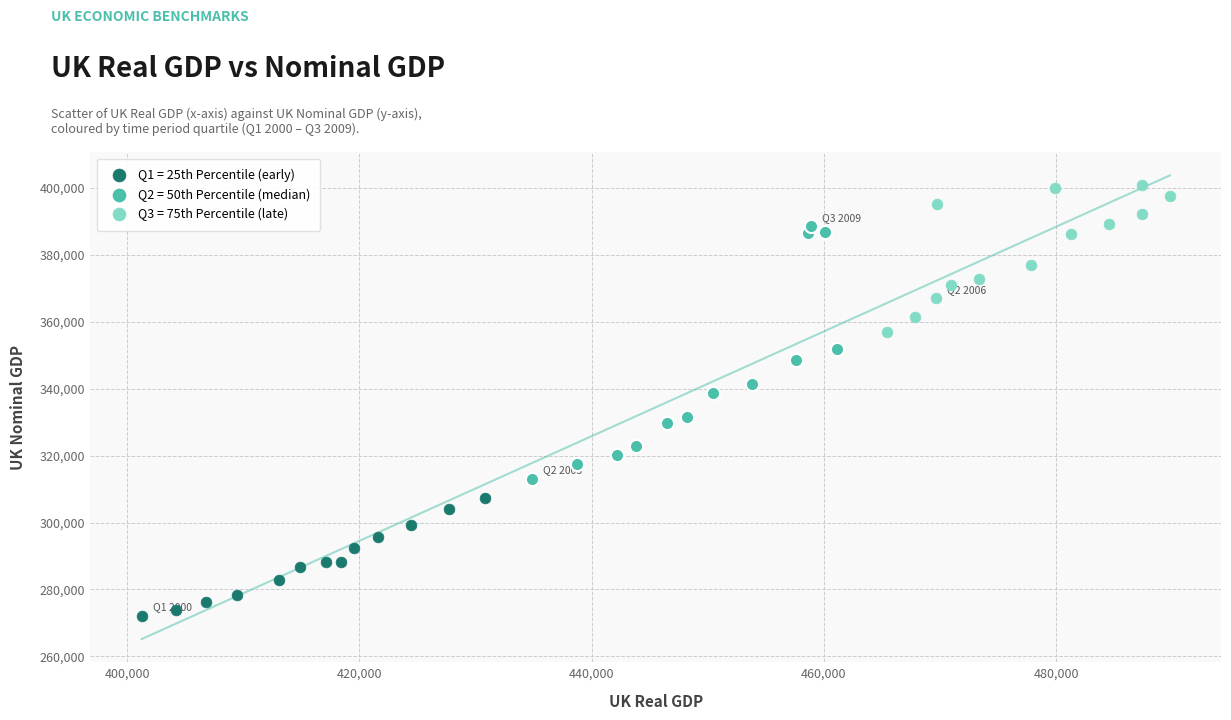

Which series contains the lowest Y value?

Q1 = 25th Percentile (early)